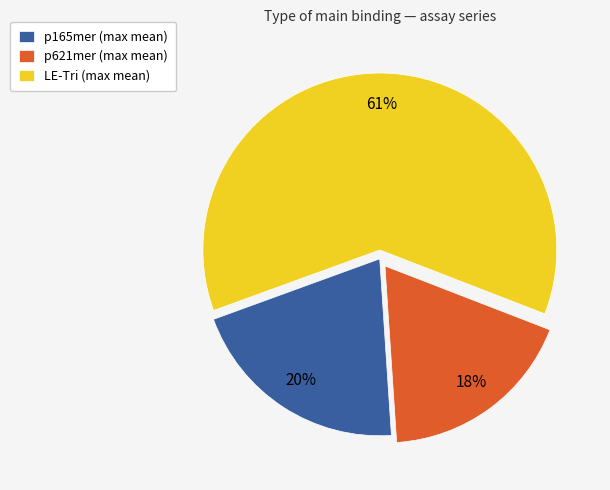

Rank the categories by value from lowest to highest.

p621mer, p165mer, LE-Tri